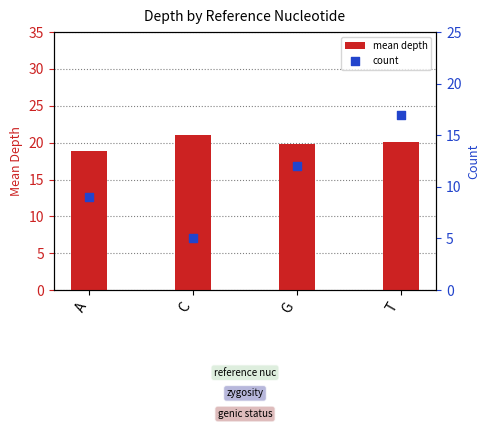

At how many categories does at least one series exceed 7?

4